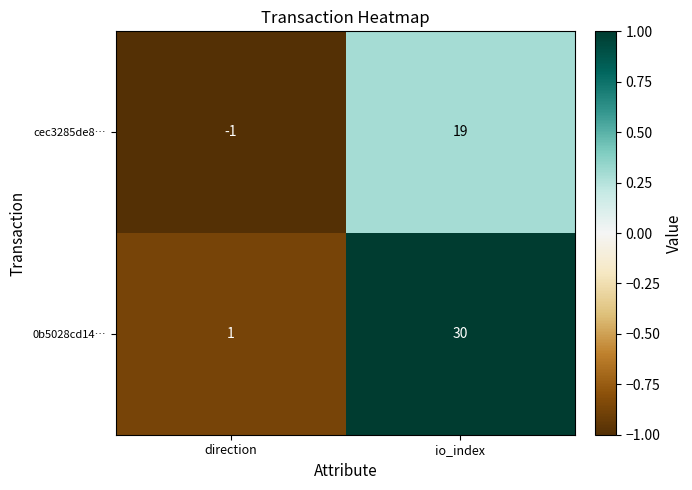

Reading right to left, what are all the values shown in this chart?

cec3285de8…: io_index=19	direction=-1
0b5028cd14…: io_index=30	direction=1